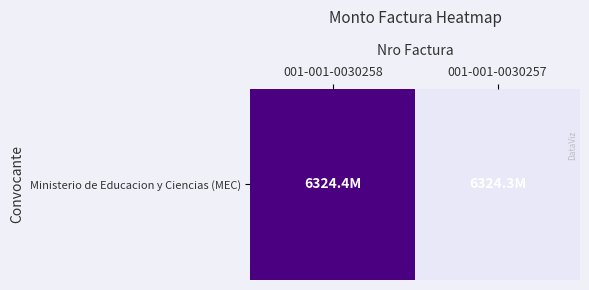

List the labels in order of value, smallest first.

001-001-0030257, 001-001-0030258